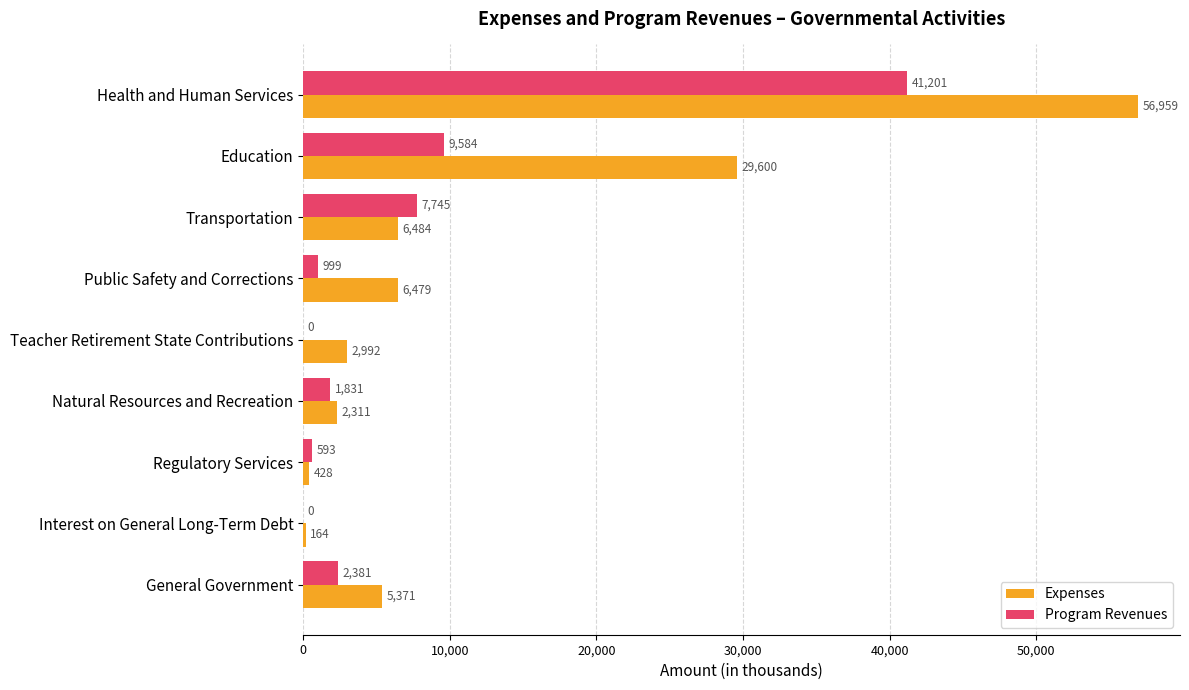

Count the number of categories in the chart.

9